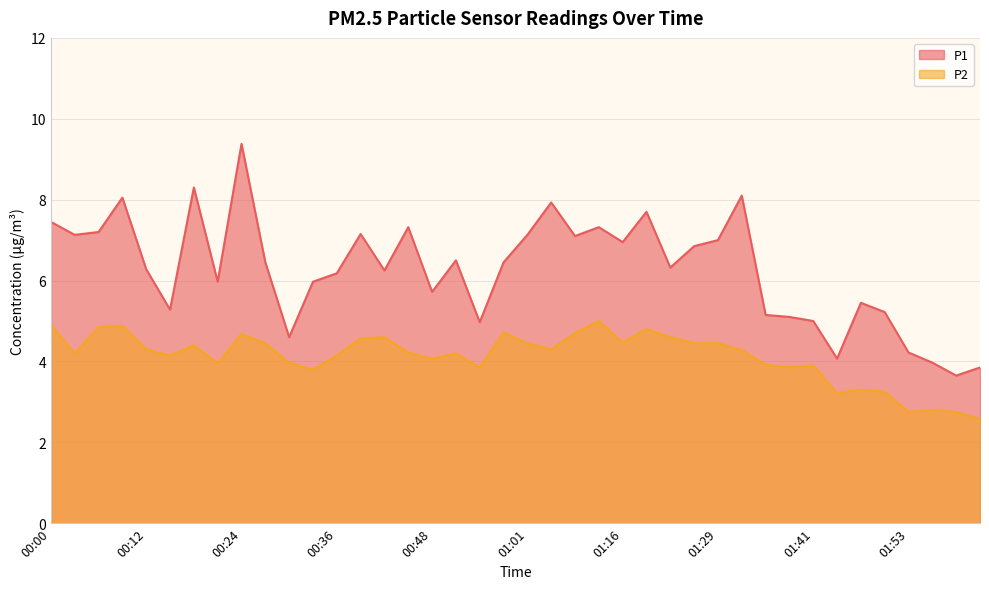

What are all the series names shown in the legend?

P1, P2